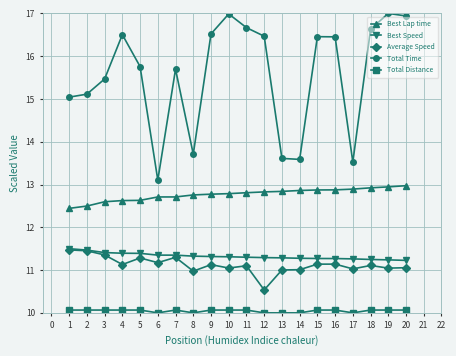

True or false: Best Lap time and Best Speed cross at least once.

False